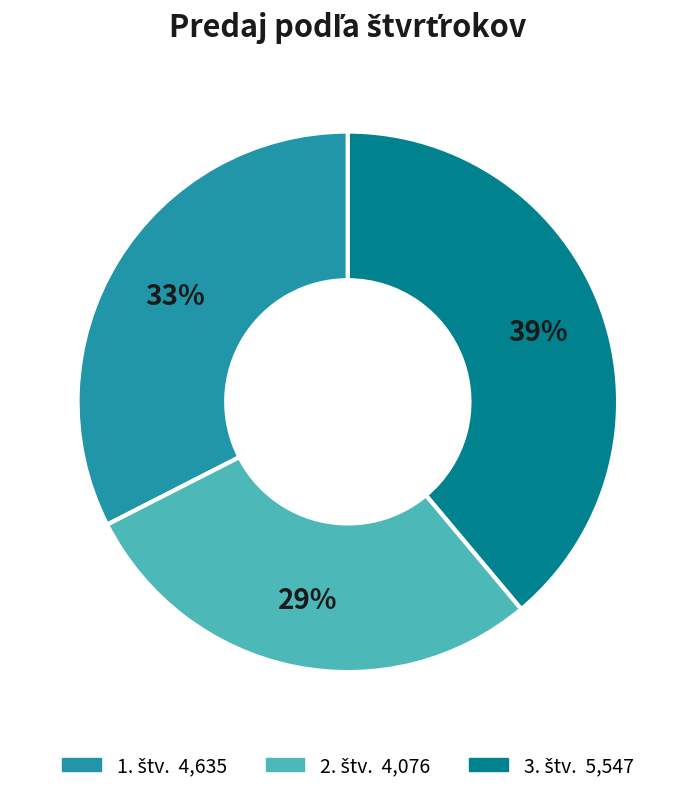

Is there a majority slice in this chart?

No